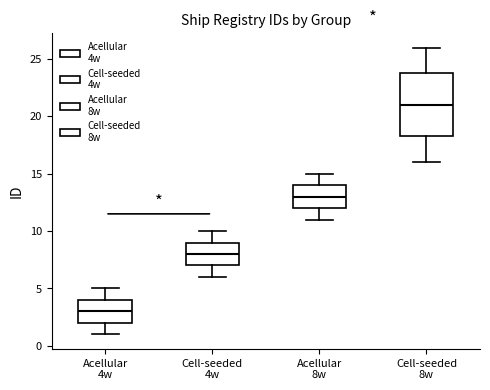

Where does the median line of the box for Acellular 8w sit on the y-axis? The values are not printed on the chart, so give them approximately, as read against the axis.

13.0